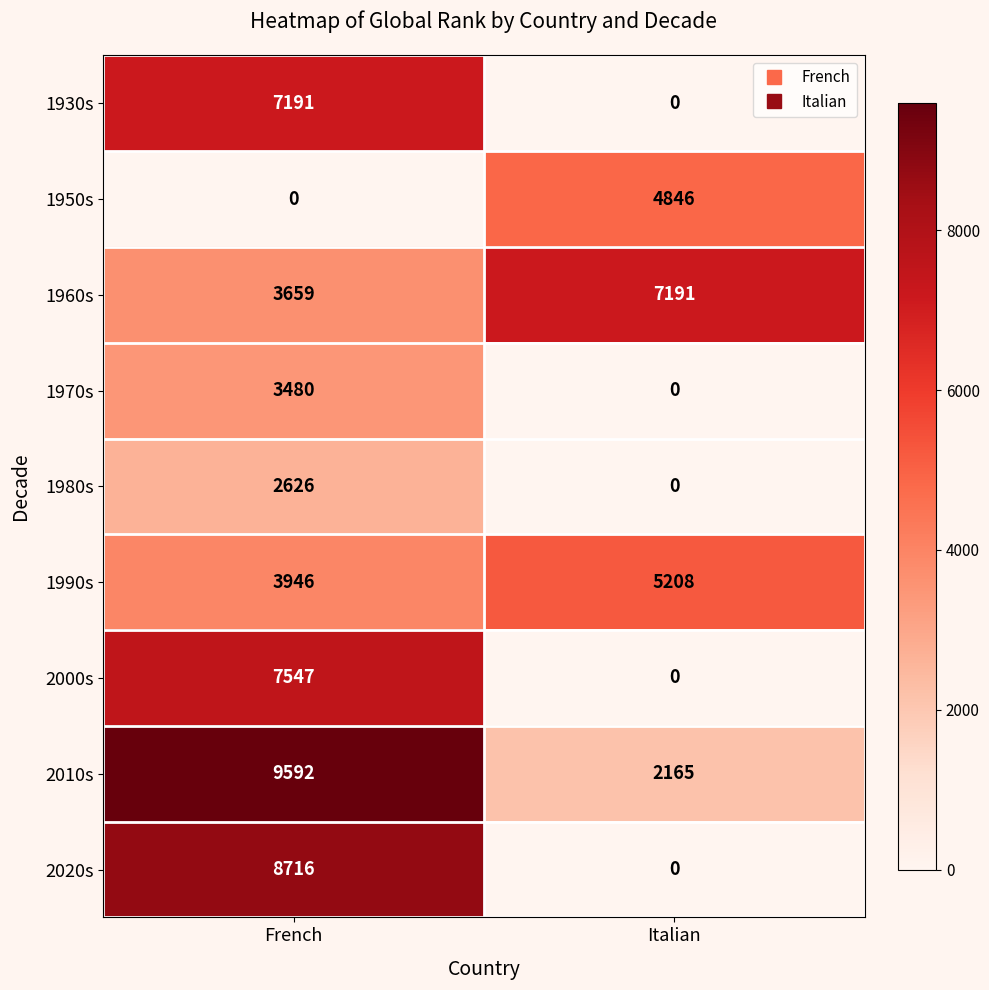

At French, list the series in order from smallest to largest.

1950s, 1980s, 1970s, 1960s, 1990s, 1930s, 2000s, 2020s, 2010s